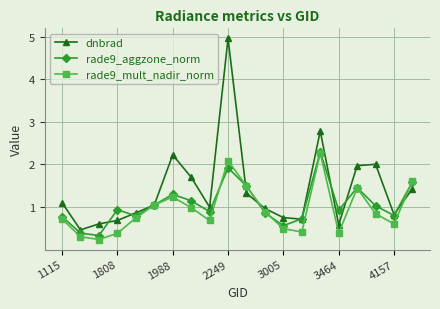

Which series has the largest total across all categories?

dnbrad